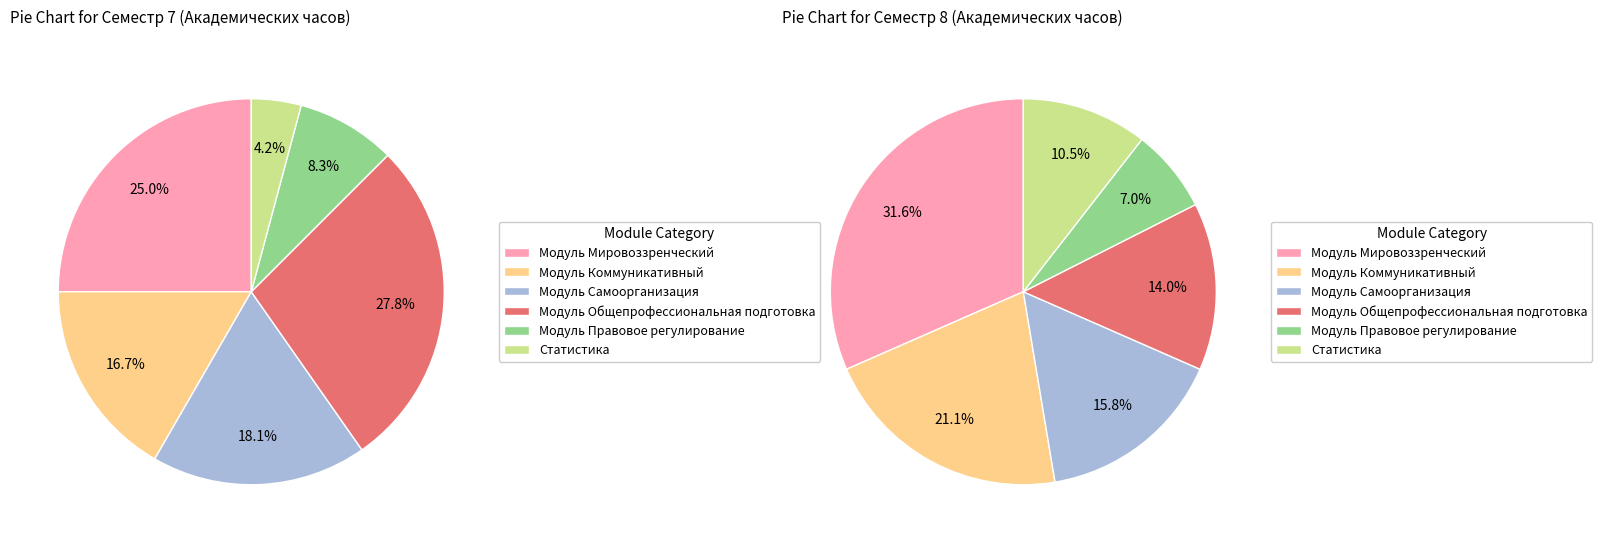

Which category has the biggest portion of the pie?

Модуль Общепрофессиональная подготовка